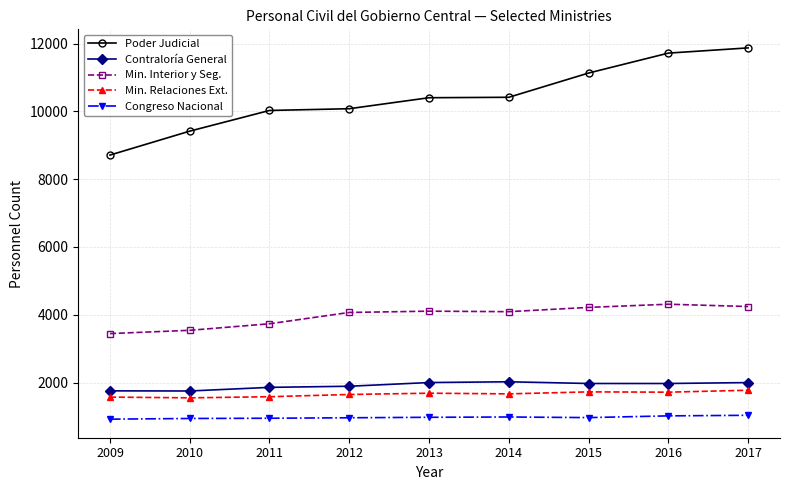

True or false: Min. Relaciones Ext. has a value of 1571 at 2009.

True